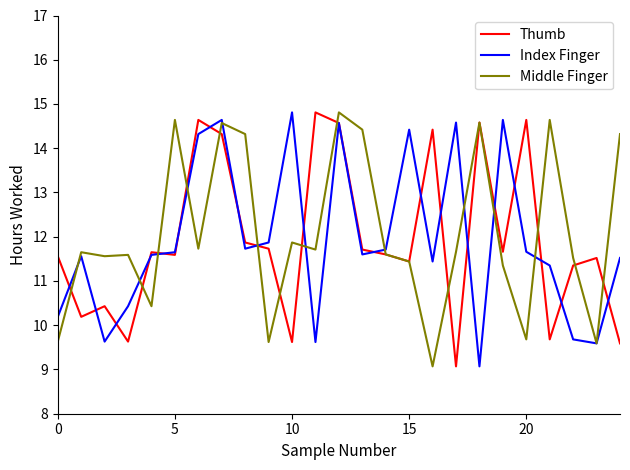

What is the highest value of the Index Finger series?

14.8